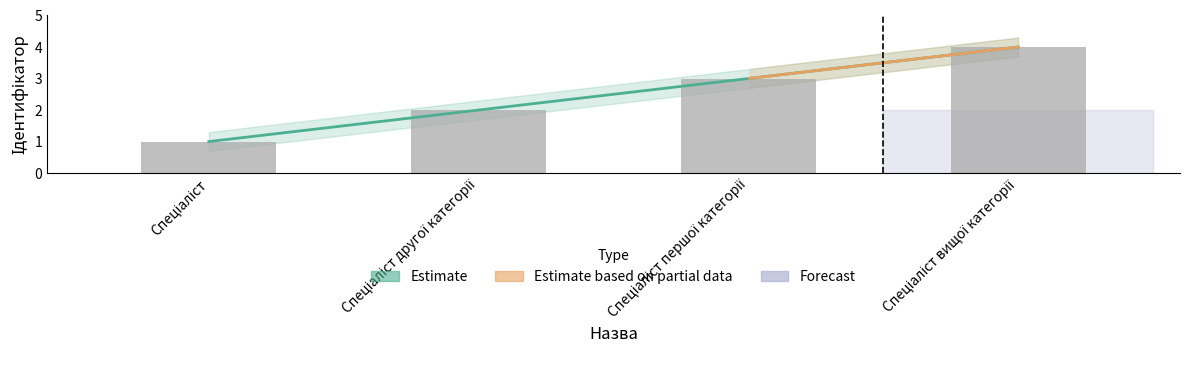

How many values are between 2 and 4?

3